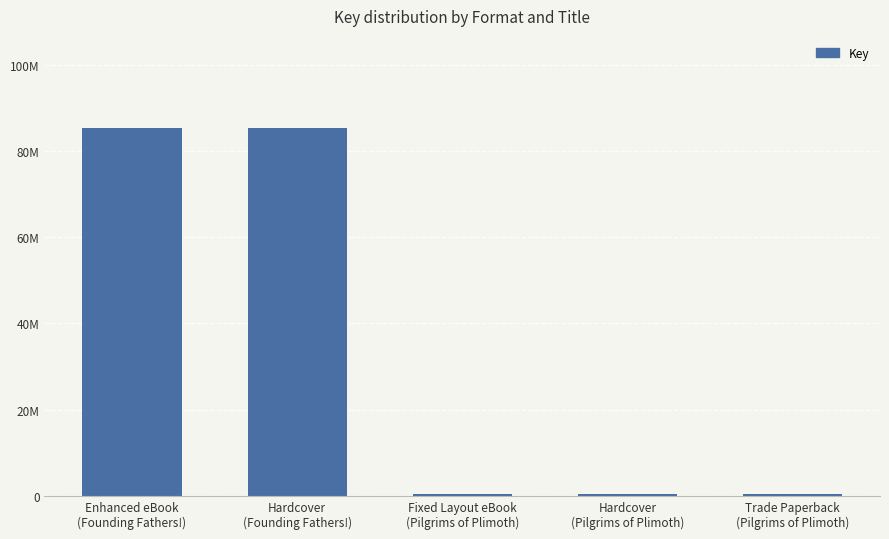

Are the bars horizontal?

No